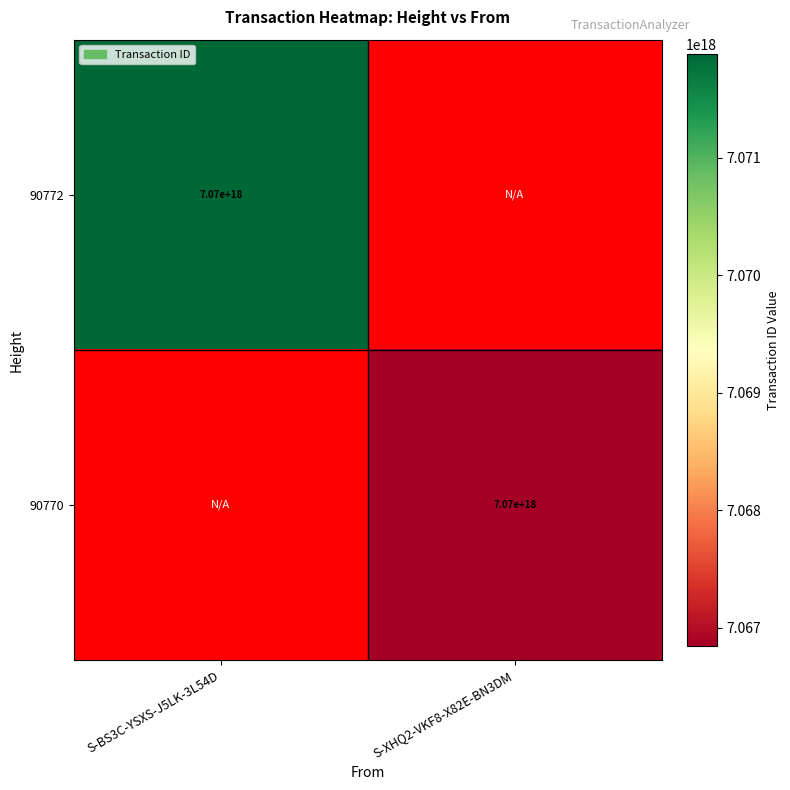

The value of 90772 at S-BS3C-YSXS-J5LK-3L54D is 11703967506826629120. True or false?

False